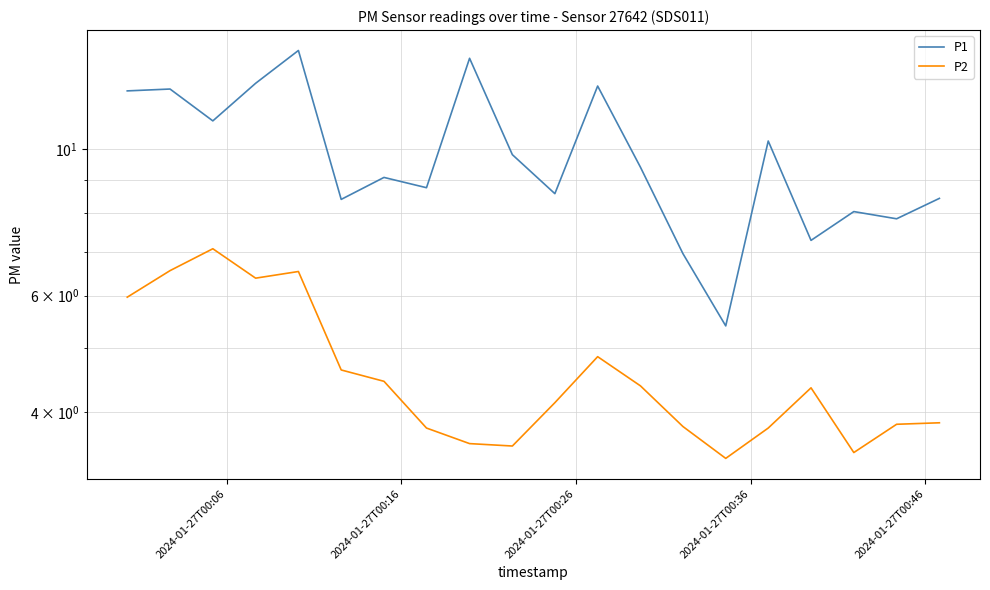

True or false: P2 has more than 2 points higher than both neighbors.

True